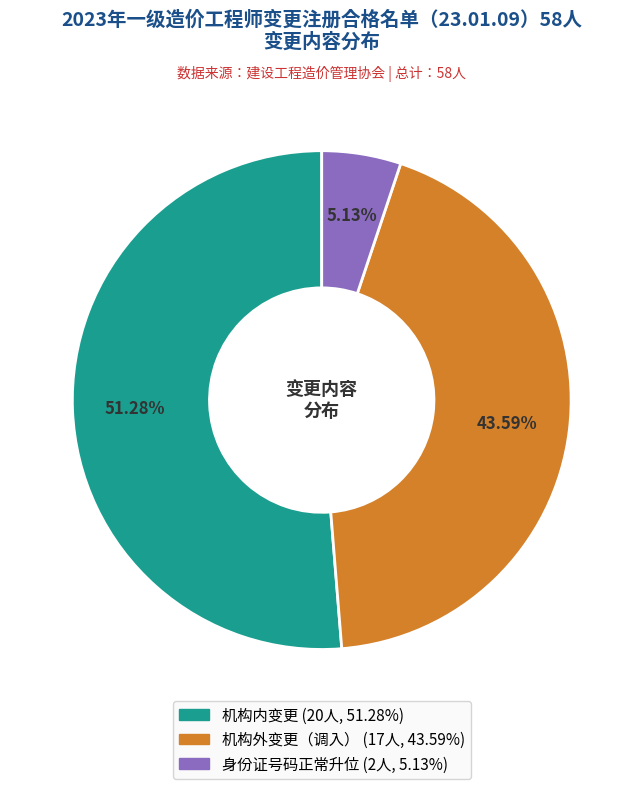

Count the number of slices in the pie.

3